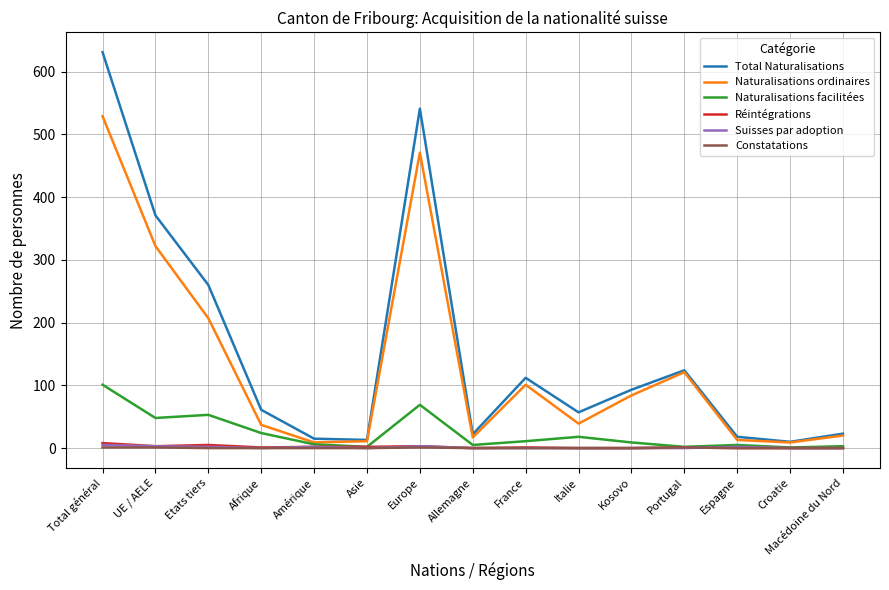

What is the greatest value displayed?

631